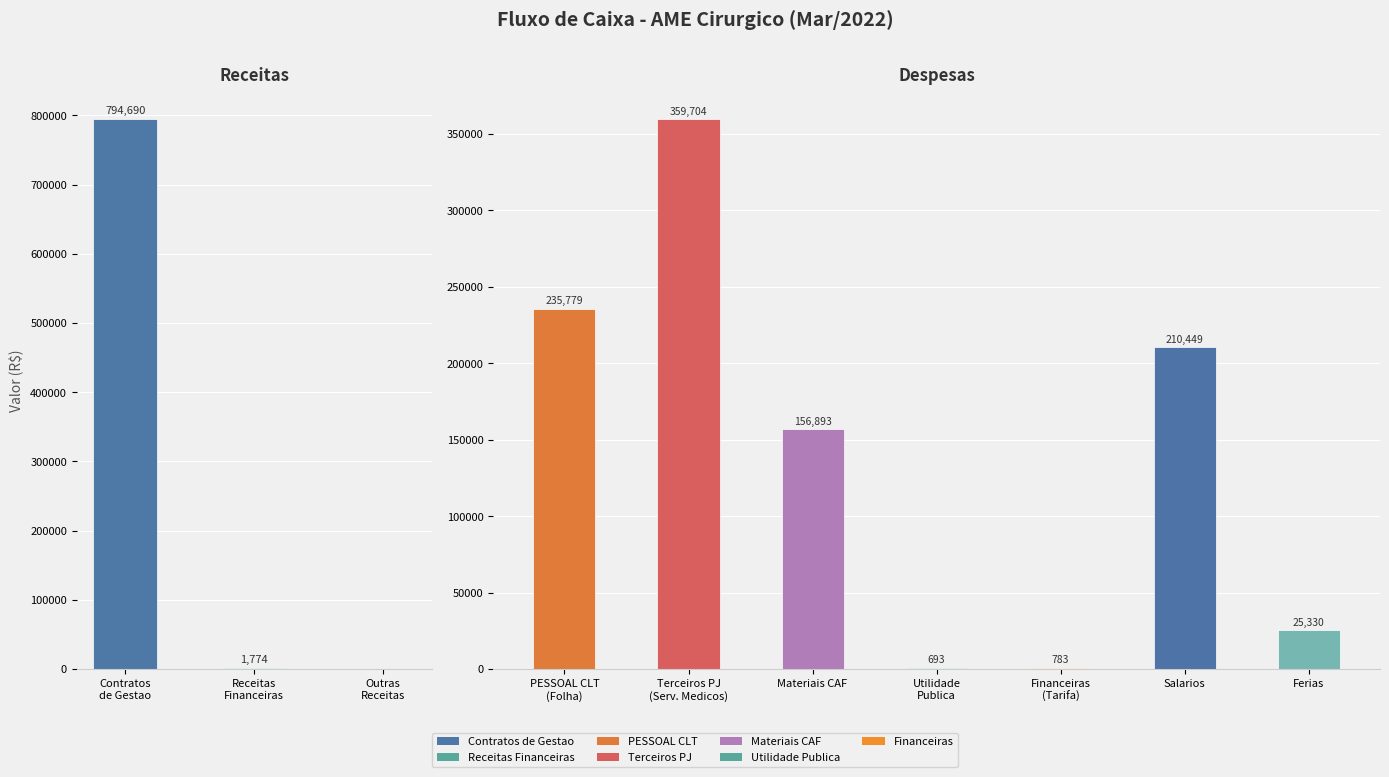

What is the total value across all series at Materiais CAF?

156893.2